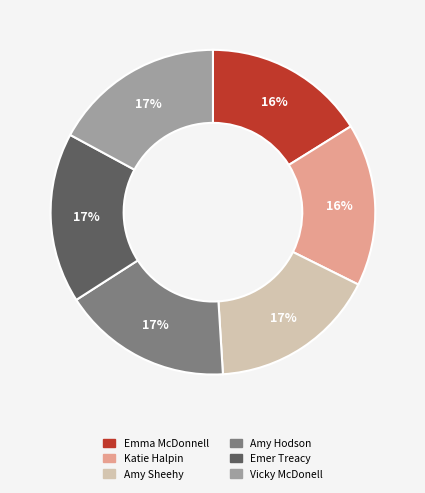

Is there a majority slice in this chart?

No